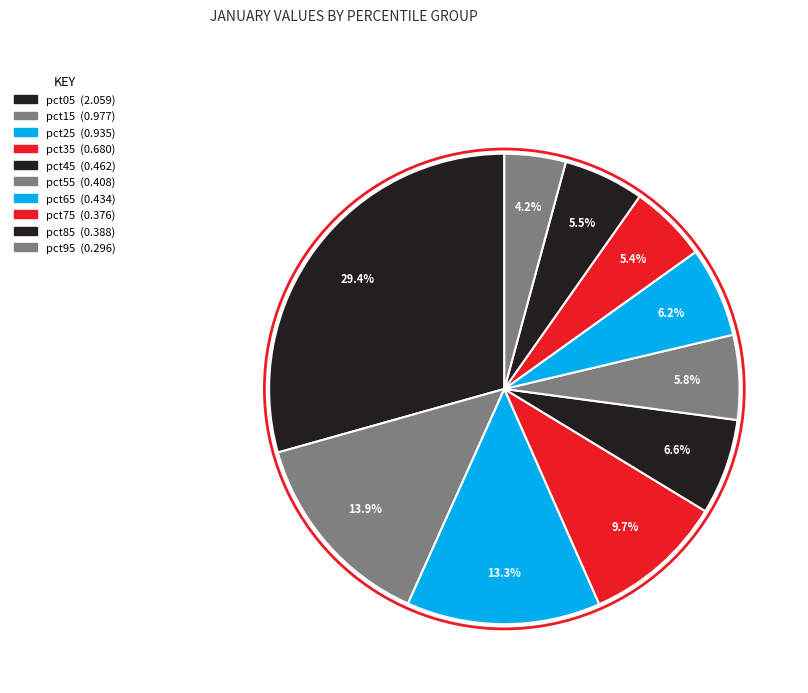

True or false: pct65 accounts for 6% of the total.

True